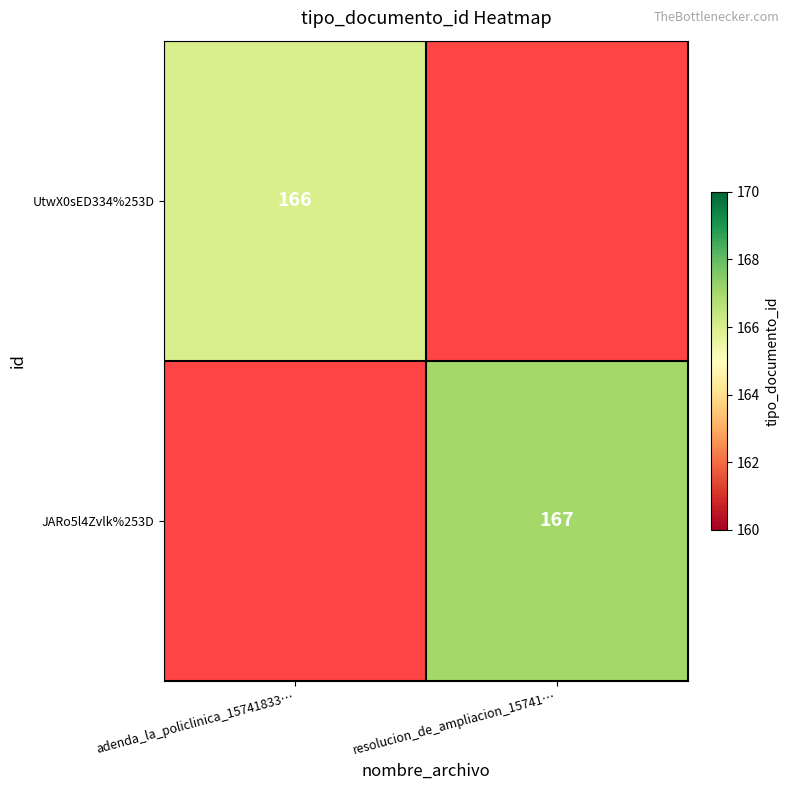

Which label corresponds to the largest value in the chart?

resolucion_de_ampliacion_15741…